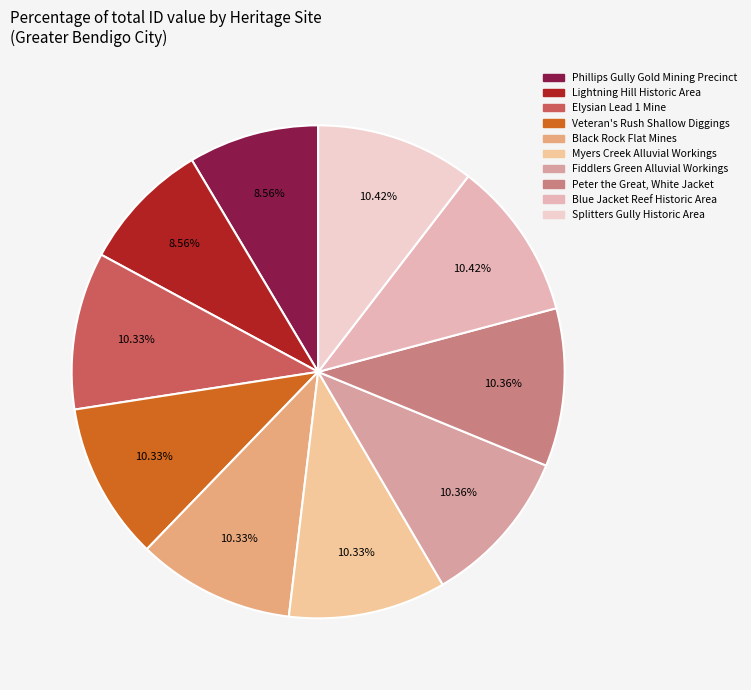

Rank the categories by value from lowest to highest.

Phillips Gully Gold Mining Precinct, Lightning Hill Historic Area, Elysian Lead 1 Mine, Veteran's Rush Shallow Diggings, Black Rock Flat Mines, Myers Creek Alluvial Workings, Fiddlers Green Alluvial Workings, Peter the Great, White Jacket, Blue Jacket Reef Historic Area, Splitters Gully Historic Area